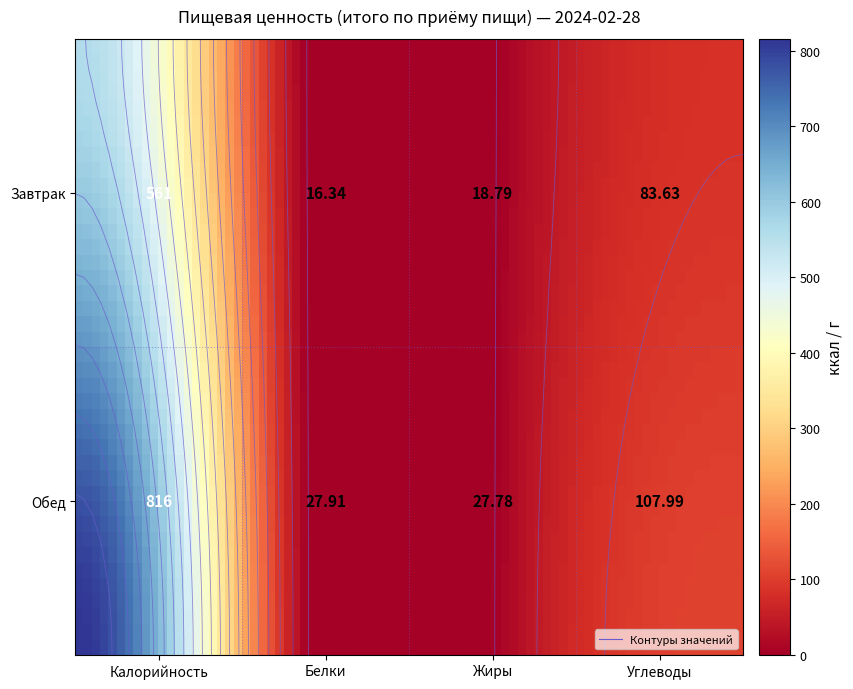

What is the difference between the highest and lowest values at Жиры?

9.0